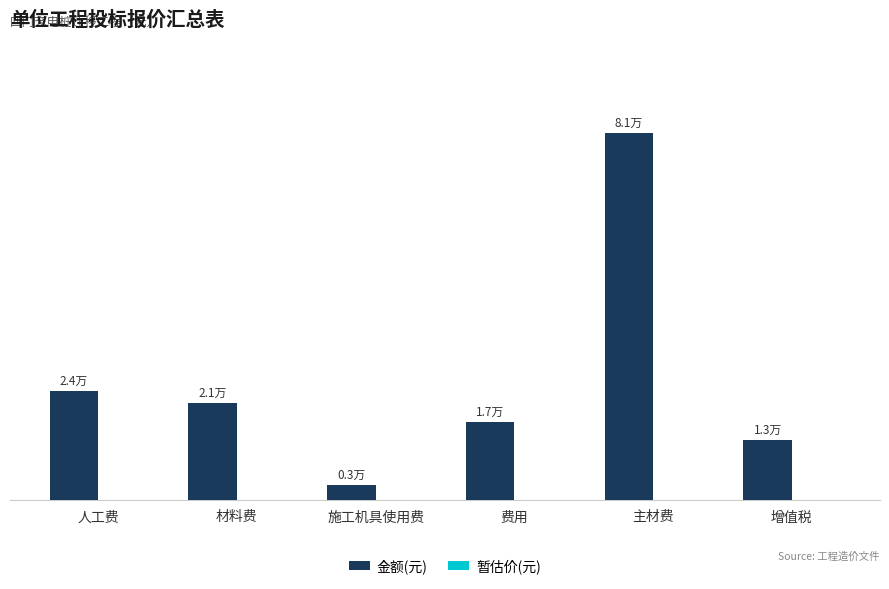

Does the chart contain any negative values?

No